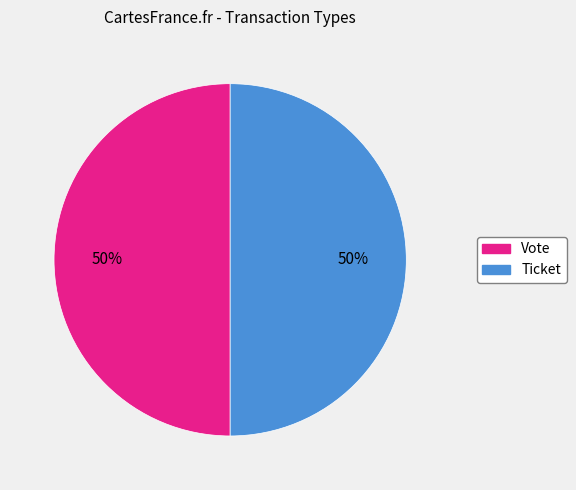

How many segments does this pie chart have?

2